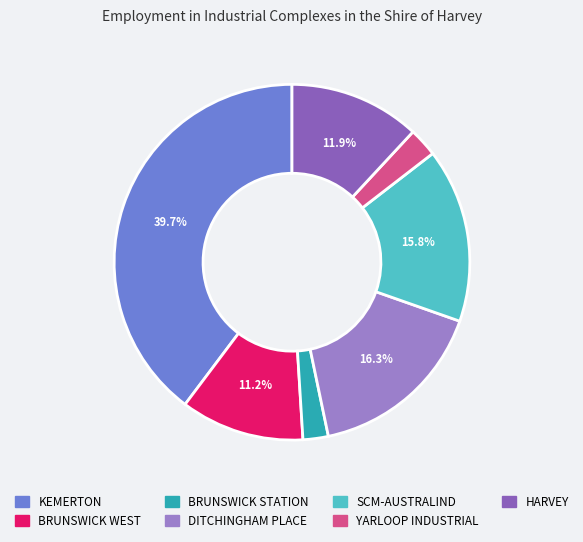

What is the total percentage of KEMERTON and BRUNSWICK WEST?

51.0%